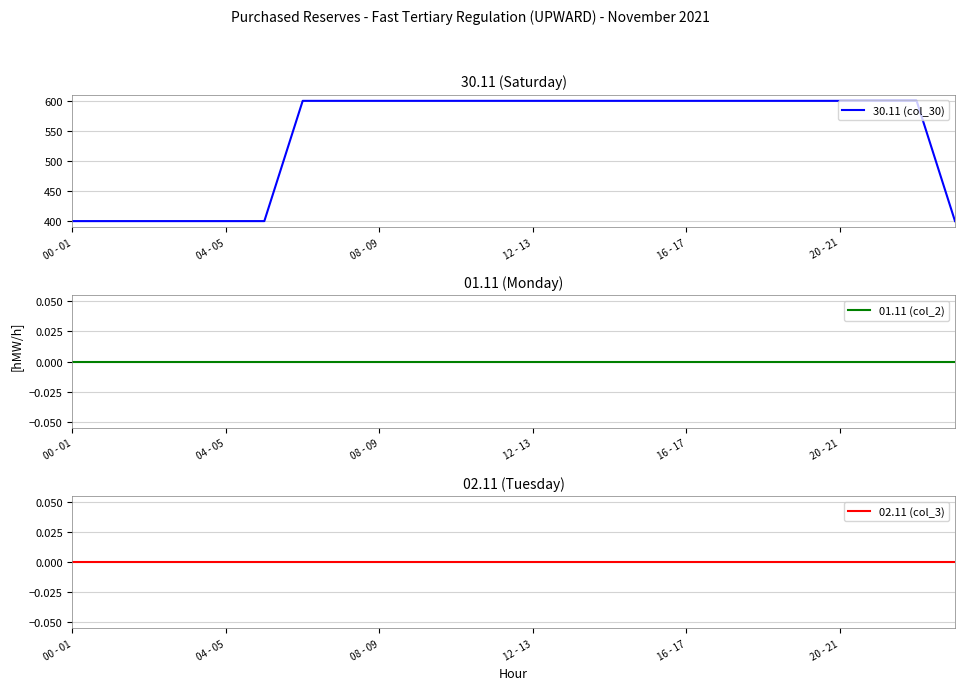

Rank the series at 13 from highest to lowest value.

30.11 (col_30), 01.11 (col_2), 02.11 (col_3)